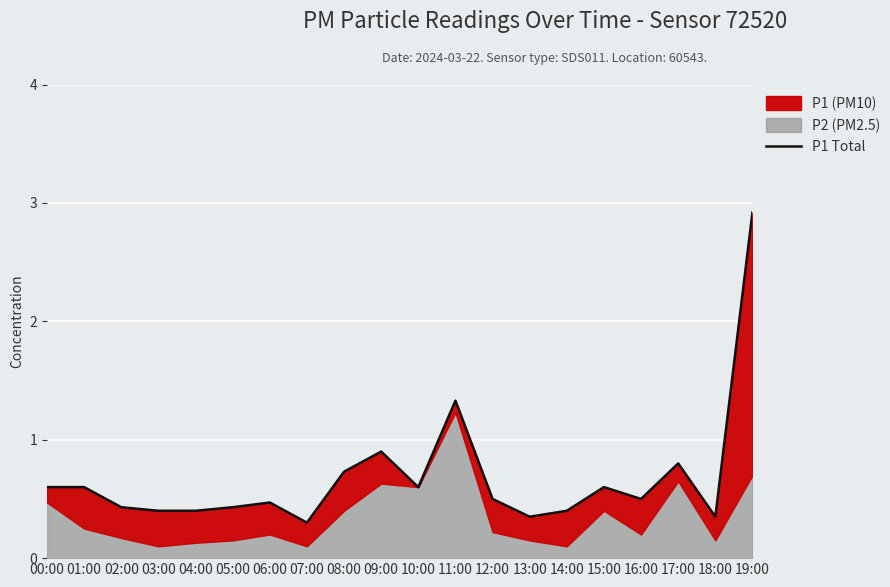

What is the greatest value displayed?

2.9